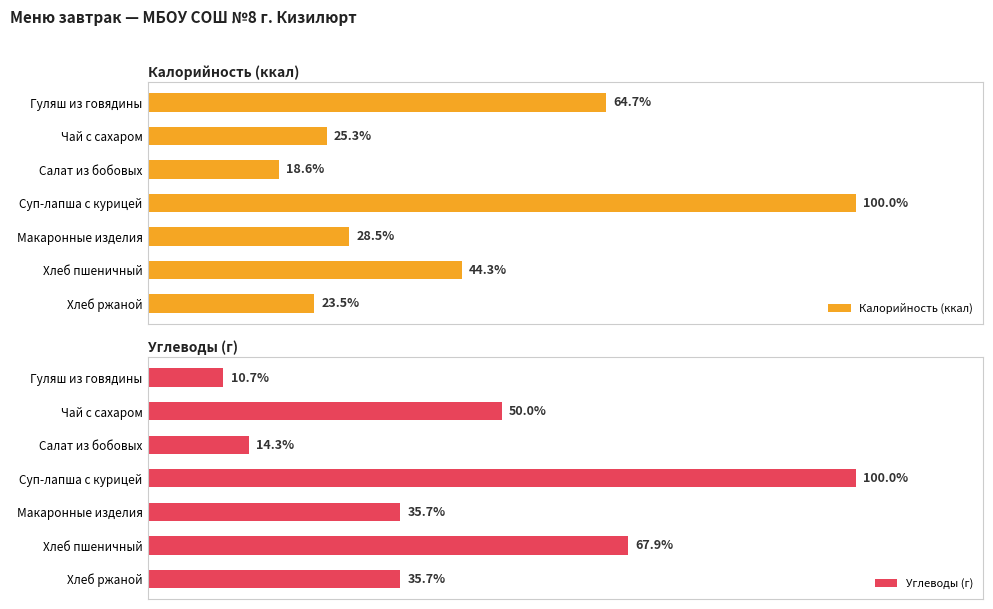

How many data points does each series have?

7